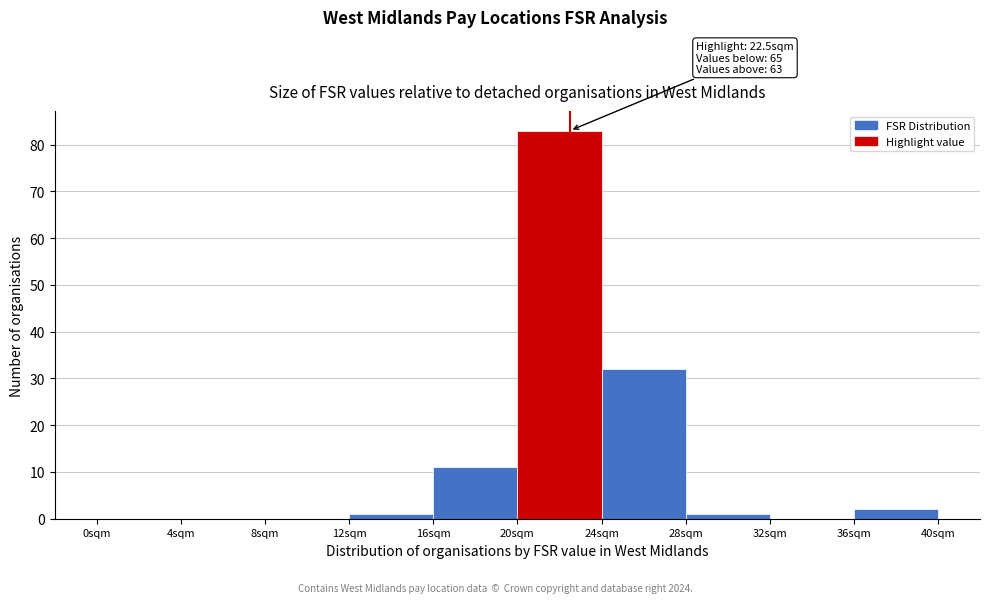

Which range on the x-axis has the tallest bar?

20 to 24